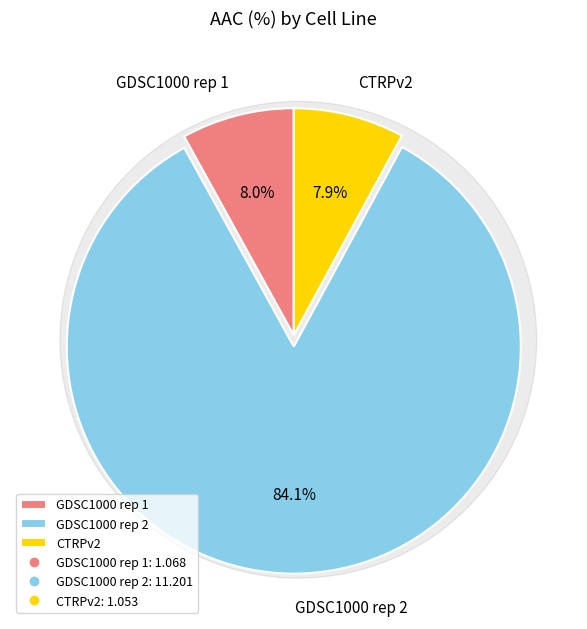

What is the change in value from GDSC1000 rep 1 to GDSC1000 rep 2?

+10.1